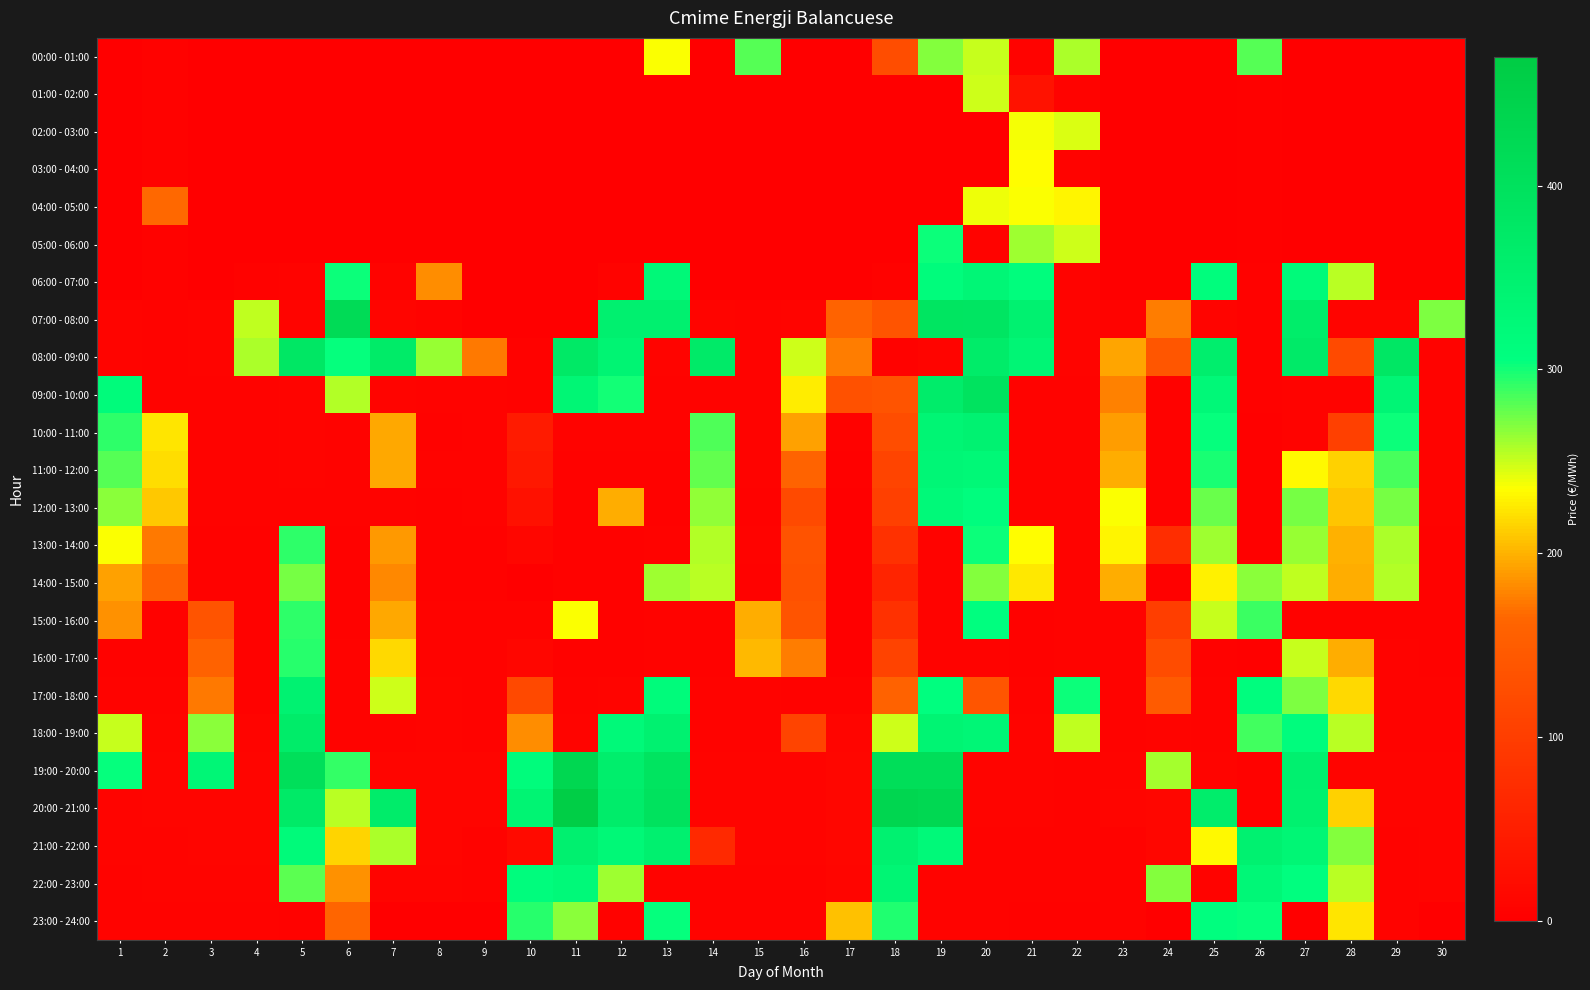

Reading left to right, list all the values displayed in this chart.

00:00 - 01:00: 1=0.0	2=4.3	3=0.0	4=0.0	5=0.0	6=0.0	7=0.0	8=0.0	9=0.0	10=0.0	11=0.0	12=0.0	13=236.3	14=0.0	15=281.5	16=0.0	17=0.0	18=125.6	19=268.6	20=250.2	21=5.8	22=257.3	23=0.0	24=0.0	25=0.0	26=281.1	27=0.0	28=0.0	29=0.0	30=0.0
01:00 - 02:00: 1=0.0	2=4.8	3=0.0	4=0.0	5=0.0	6=0.0	7=0.0	8=0.0	9=0.0	10=0.0	11=0.0	12=0.0	13=0.0	14=0.0	15=0.0	16=0.0	17=0.0	18=0.0	19=0.0	20=248.3	21=30.6	22=5.8	23=0.0	24=0.0	25=0.0	26=3.2	27=0.0	28=0.0	29=0.0	30=0.0
02:00 - 03:00: 1=0.0	2=5.0	3=0.0	4=0.0	5=0.0	6=0.0	7=0.0	8=0.0	9=0.0	10=0.0	11=0.0	12=0.0	13=0.0	14=0.0	15=0.0	16=0.0	17=0.0	18=0.0	19=0.0	20=0.0	21=237.2	22=245.0	23=0.0	24=0.0	25=0.0	26=3.1	27=0.0	28=0.0	29=0.0	30=0.0
03:00 - 04:00: 1=0.0	2=5.3	3=0.0	4=0.0	5=0.0	6=0.0	7=0.0	8=0.0	9=0.0	10=0.0	11=0.0	12=0.0	13=0.0	14=0.0	15=0.0	16=0.0	17=0.0	18=0.0	19=0.0	20=0.0	21=234.4	22=5.6	23=0.0	24=0.0	25=0.0	26=3.0	27=0.0	28=0.0	29=0.0	30=0.0
04:00 - 05:00: 1=0.0	2=166.2	3=0.0	4=0.0	5=0.0	6=0.0	7=0.0	8=0.0	9=0.0	10=0.0	11=0.0	12=0.0	13=0.0	14=0.0	15=0.0	16=0.0	17=0.0	18=0.0	19=0.0	20=240.2	21=236.5	22=230.7	23=0.0	24=0.0	25=0.0	26=3.1	27=0.0	28=0.0	29=0.0	30=0.0
05:00 - 06:00: 1=0.0	2=4.4	3=0.0	4=0.0	5=0.0	6=0.0	7=0.0	8=0.0	9=0.0	10=0.0	11=0.0	12=0.0	13=0.0	14=0.0	15=0.0	16=0.0	17=0.0	18=0.0	19=301.4	20=5.9	21=262.0	22=248.3	23=0.0	24=0.0	25=0.0	26=3.5	27=0.0	28=0.0	29=0.0	30=0.0
06:00 - 07:00: 1=0.0	2=5.2	3=0.0	4=4.3	5=5.9	6=302.0	7=5.7	8=182.0	9=0.0	10=0.0	11=0.0	12=7.2	13=325.9	14=0.0	15=0.0	16=0.0	17=0.0	18=4.6	19=315.4	20=331.1	21=310.6	22=6.8	23=0.0	24=0.0	25=310.8	26=4.0	27=319.9	28=255.0	29=0.0	30=0.0
07:00 - 08:00: 1=7.6	2=6.4	3=7.6	4=252.3	5=7.7	6=419.9	7=9.6	8=7.2	9=0.0	10=0.0	11=0.0	12=352.1	13=351.2	14=7.6	15=7.3	16=7.5	17=160.3	18=137.6	19=388.5	20=386.4	21=348.4	22=7.5	23=6.2	24=175.3	25=7.5	26=4.4	27=362.3	28=7.9	29=7.8	30=270.6
08:00 - 09:00: 1=8.3	2=7.2	3=7.8	4=258.4	5=381.5	6=303.9	7=367.4	8=263.6	9=172.8	10=4.0	11=373.4	12=341.0	13=7.8	14=369.6	15=7.1	16=248.4	17=174.9	18=5.3	19=7.7	20=365.7	21=335.7	22=7.6	23=192.9	24=141.1	25=356.9	26=4.4	27=370.6	28=120.2	29=381.5	30=6.7
09:00 - 10:00: 1=315.9	2=7.3	3=7.2	4=7.2	5=8.2	6=255.7	7=7.8	8=5.9	9=6.4	10=4.3	11=334.1	12=299.4	13=7.2	14=7.1	15=6.3	16=226.1	17=131.0	18=136.9	19=364.9	20=393.1	21=7.1	22=6.9	23=176.9	24=5.2	25=326.3	26=4.0	27=7.2	28=7.0	29=335.8	30=6.5
10:00 - 11:00: 1=292.8	2=222.4	3=7.2	4=7.2	5=7.7	6=5.9	7=194.9	8=5.2	9=6.2	10=44.2	11=6.0	12=5.8	13=6.0	14=283.4	15=6.3	16=192.0	17=4.6	18=125.6	19=336.5	20=345.2	21=6.3	22=6.2	23=189.9	24=4.1	25=304.7	26=3.6	27=6.5	28=103.4	29=301.7	30=6.2
11:00 - 12:00: 1=281.2	2=218.7	3=7.1	4=7.1	5=7.5	6=6.0	7=194.8	8=5.6	9=6.4	10=39.3	11=5.4	12=5.4	13=5.5	14=278.4	15=6.2	16=159.8	17=2.5	18=110.3	19=332.1	20=328.5	21=6.1	22=6.6	23=196.4	24=4.4	25=298.6	26=3.4	27=232.9	28=213.6	29=284.8	30=5.9
12:00 - 13:00: 1=267.9	2=210.4	3=6.9	4=6.9	5=6.5	6=5.8	7=5.7	8=5.0	9=6.0	10=28.9	11=5.3	12=196.7	13=5.4	14=264.9	15=5.3	16=120.4	17=1.6	18=104.3	19=321.5	20=309.2	21=6.2	22=6.8	23=236.7	24=3.9	25=276.4	26=3.4	27=272.0	28=208.0	29=273.0	30=5.7
13:00 - 14:00: 1=236.2	2=173.2	3=4.7	4=4.7	5=292.1	6=5.4	7=187.3	8=5.2	9=5.2	10=11.5	11=5.1	12=4.7	13=5.5	14=255.7	15=5.5	16=134.0	17=0.3	18=80.6	19=6.3	20=301.3	21=234.8	22=6.8	23=230.5	24=74.5	25=262.0	26=3.2	27=262.8	28=200.1	29=258.4	30=5.5
14:00 - 15:00: 1=192.7	2=158.0	3=3.9	4=3.9	5=273.1	6=5.0	7=181.3	8=5.5	9=5.2	10=0.4	11=5.1	12=4.7	13=262.1	14=253.7	15=5.2	16=130.6	17=0.0	18=59.0	19=5.8	20=268.6	21=224.6	22=6.7	23=196.4	24=2.6	25=228.9	26=267.2	27=253.1	28=197.1	29=255.8	30=5.3
15:00 - 16:00: 1=184.5	2=4.9	3=136.2	4=4.1	5=292.1	6=5.3	7=194.9	8=6.9	9=5.9	10=6.5	11=235.5	12=4.8	13=5.6	14=5.4	15=197.9	16=137.6	17=0.1	18=79.4	19=5.9	20=306.5	21=5.5	22=6.8	23=6.2	24=101.2	25=251.5	26=288.4	27=5.5	28=5.5	29=5.5	30=5.1
16:00 - 17:00: 1=5.3	2=5.2	3=159.0	4=4.8	5=294.0	6=5.5	7=217.7	8=7.3	9=6.2	10=11.2	11=5.1	12=5.3	13=5.7	14=5.5	15=203.1	16=175.6	17=0.9	18=108.6	19=6.2	20=6.3	21=5.4	22=6.8	23=6.4	24=124.5	25=5.4	26=3.5	27=250.7	28=197.1	29=5.8	30=5.3
17:00 - 18:00: 1=6.4	2=6.5	3=173.2	4=5.2	5=343.5	6=5.7	7=248.8	8=8.0	9=6.4	10=119.3	11=6.2	12=7.6	13=316.0	14=6.0	15=5.9	16=5.2	17=4.0	18=158.8	19=308.0	20=137.8	21=5.7	22=301.3	23=6.2	24=148.0	25=6.0	26=309.5	27=270.5	28=217.6	29=6.1	30=6.1
18:00 - 19:00: 1=251.1	2=8.7	3=267.5	4=8.1	5=367.2	6=6.5	7=6.8	8=9.1	9=6.4	10=183.3	11=7.4	12=324.8	13=348.7	14=6.9	15=6.5	16=110.9	17=9.6	18=248.7	19=339.2	20=332.0	21=7.5	22=251.9	23=6.4	24=8.4	25=7.2	26=287.6	27=313.5	28=255.0	29=6.9	30=7.2
19:00 - 20:00: 1=304.5	2=10.5	3=332.0	4=10.1	5=406.0	6=290.5	7=10.6	8=10.6	9=10.6	10=315.1	11=432.5	12=358.1	13=391.6	14=7.6	15=7.5	16=8.2	17=11.1	18=410.7	19=410.6	20=7.7	21=9.1	22=6.5	23=8.8	24=260.2	25=7.8	26=4.3	27=350.9	28=7.8	29=7.3	30=7.8
20:00 - 21:00: 1=8.9	2=10.0	3=10.3	4=10.3	5=371.9	6=255.2	7=363.5	8=10.2	9=10.0	10=341.1	11=461.9	12=364.7	13=395.1	14=7.6	15=7.8	16=9.0	17=11.7	18=434.1	19=431.2	20=8.0	21=8.6	22=6.6	23=9.6	24=11.5	25=361.2	26=4.3	27=348.9	28=213.7	29=7.5	30=8.1
21:00 - 22:00: 1=7.5	2=8.8	3=9.5	4=9.5	5=320.9	6=215.1	7=257.7	8=9.2	9=6.6	10=17.0	11=350.8	12=327.0	13=352.4	14=66.1	15=8.3	16=7.7	17=11.4	18=348.7	19=323.1	20=7.2	21=6.7	22=6.0	23=6.2	24=11.1	25=233.0	26=348.3	27=334.0	28=268.9	29=7.2	30=7.8
22:00 - 23:00: 1=6.3	2=8.4	3=9.1	4=9.1	5=280.8	6=184.3	7=7.7	8=8.1	9=6.4	10=312.1	11=324.9	12=261.0	13=7.1	14=7.1	15=6.8	16=6.9	17=10.4	18=337.1	19=6.6	20=6.8	21=6.1	22=6.0	23=6.8	24=269.5	25=7.3	26=328.9	27=308.3	28=253.6	29=6.8	30=7.6
23:00 - 24:00: 1=5.7	2=7.1	3=6.2	4=6.2	5=5.4	6=163.8	7=0.0	8=0.0	9=0.0	10=293.8	11=267.8	12=5.3	13=303.8	14=6.6	15=6.5	16=6.6	17=207.1	18=295.6	19=6.2	20=6.1	21=5.4	22=4.8	23=5.9	24=0.0	25=308.4	26=303.0	27=0.0	28=222.8	29=6.1	30=0.0